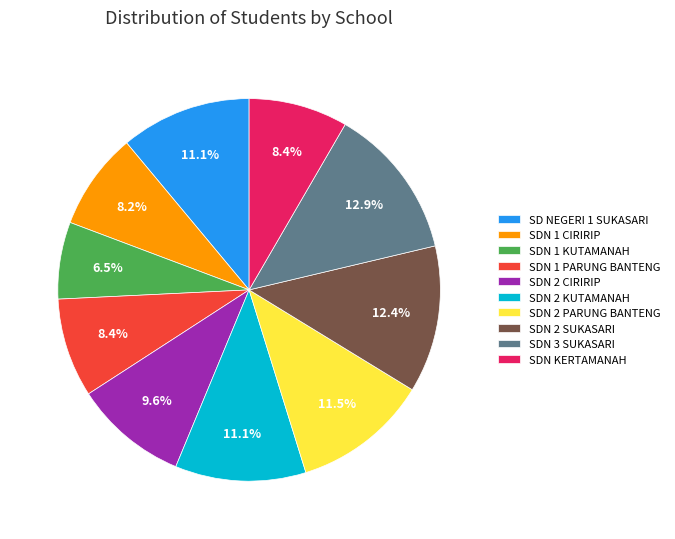

How many slices are in this pie chart?

10